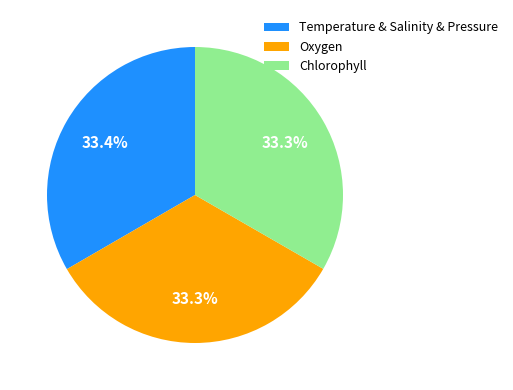

What percentage do Temperature & Salinity & Pressure and Oxygen together represent?

66.7%